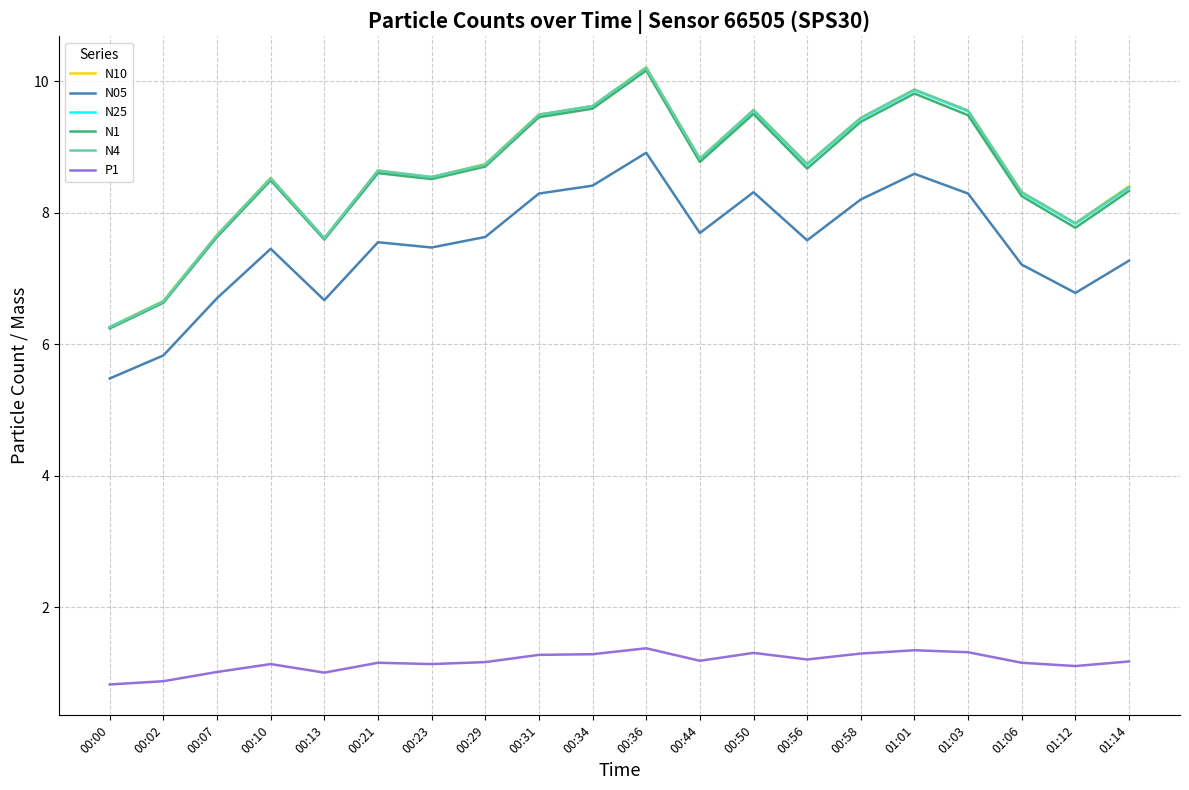

Which series has the widest spread of values?

N10